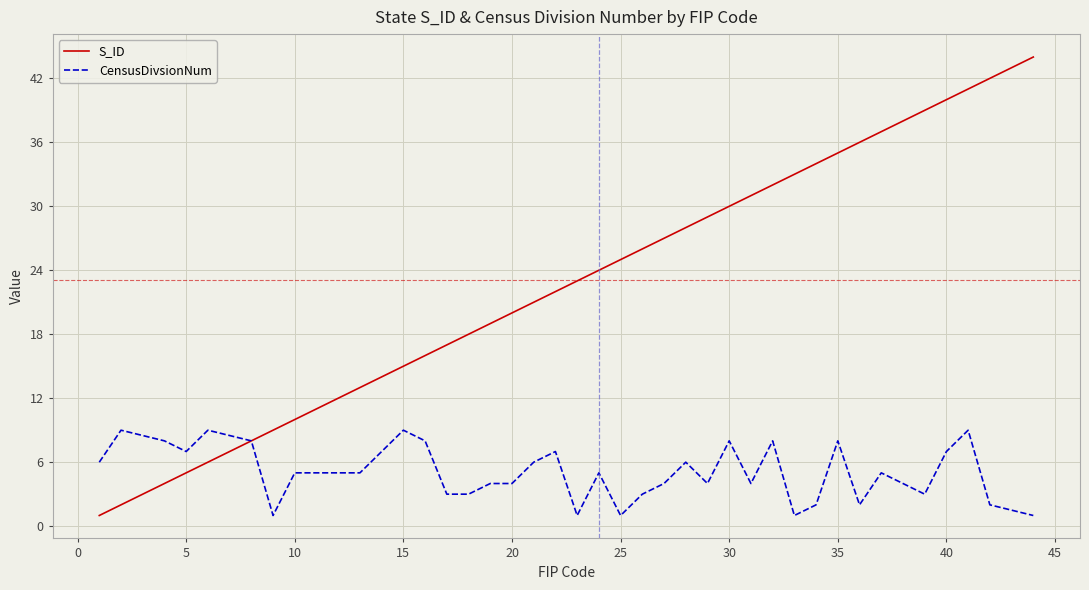

Which series has the largest total across all categories?

S_ID